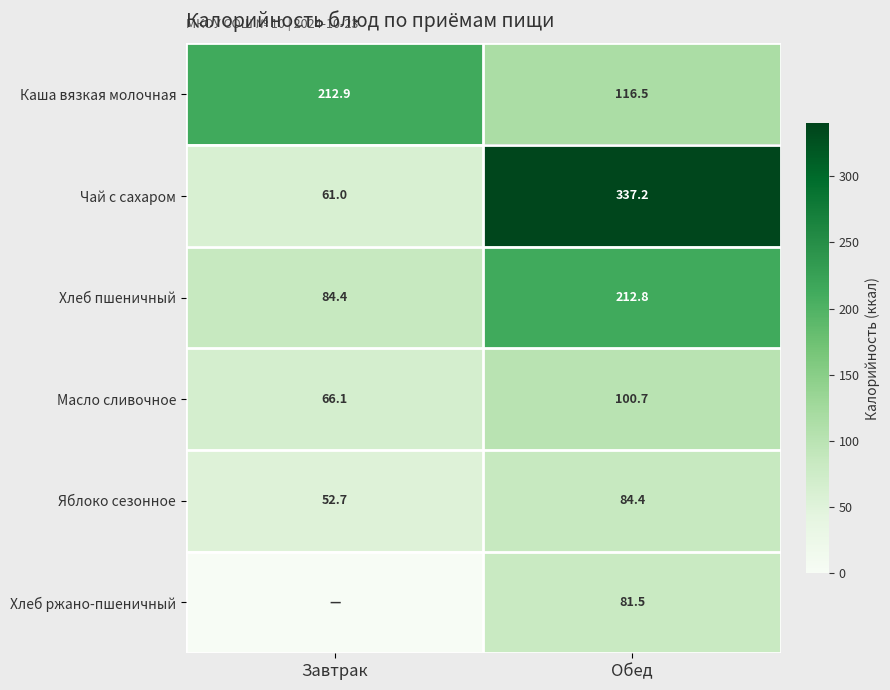

Which has a higher value, Обед or Завтрак?

Завтрак